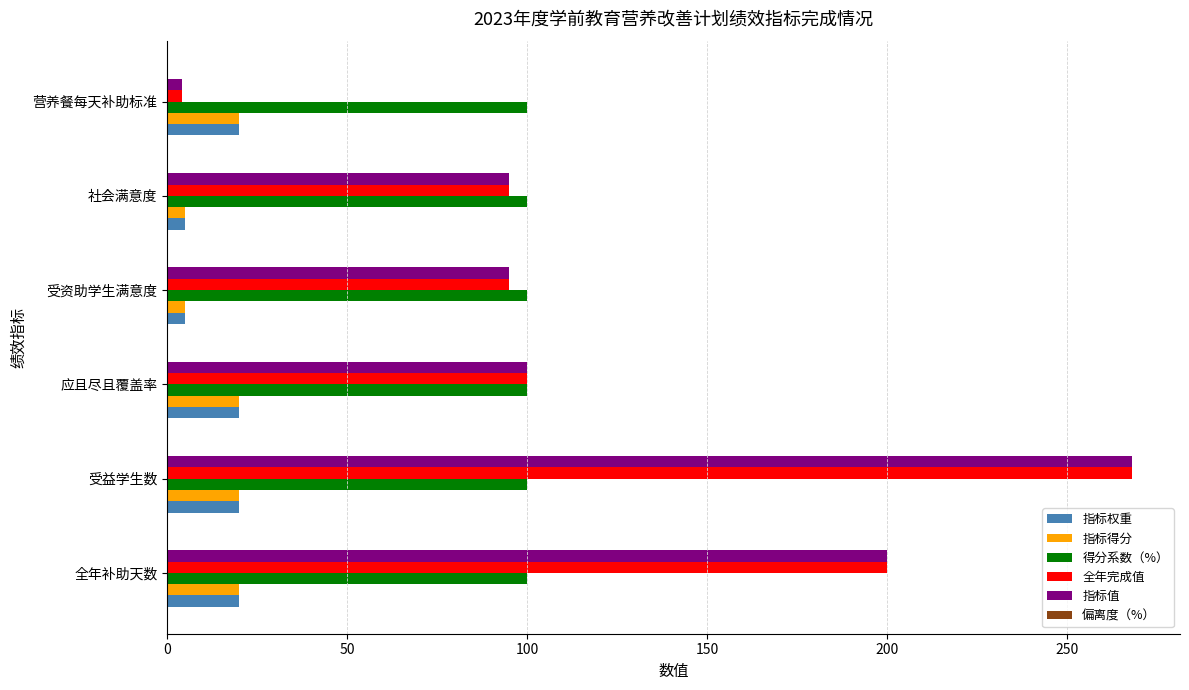

What is the sum of all 指标得分 values?

90